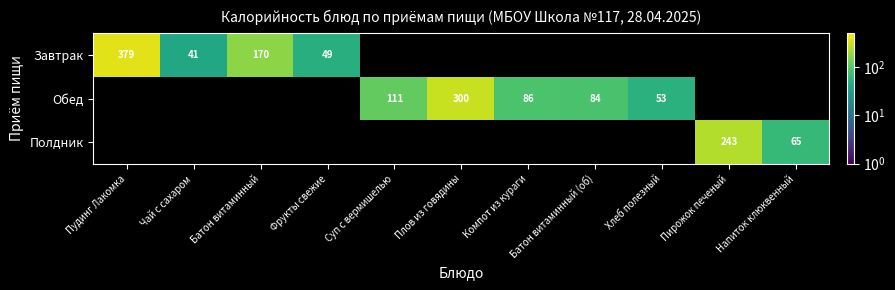

True or false: Полдник has a value of 396 at Пирожок печеный.

False